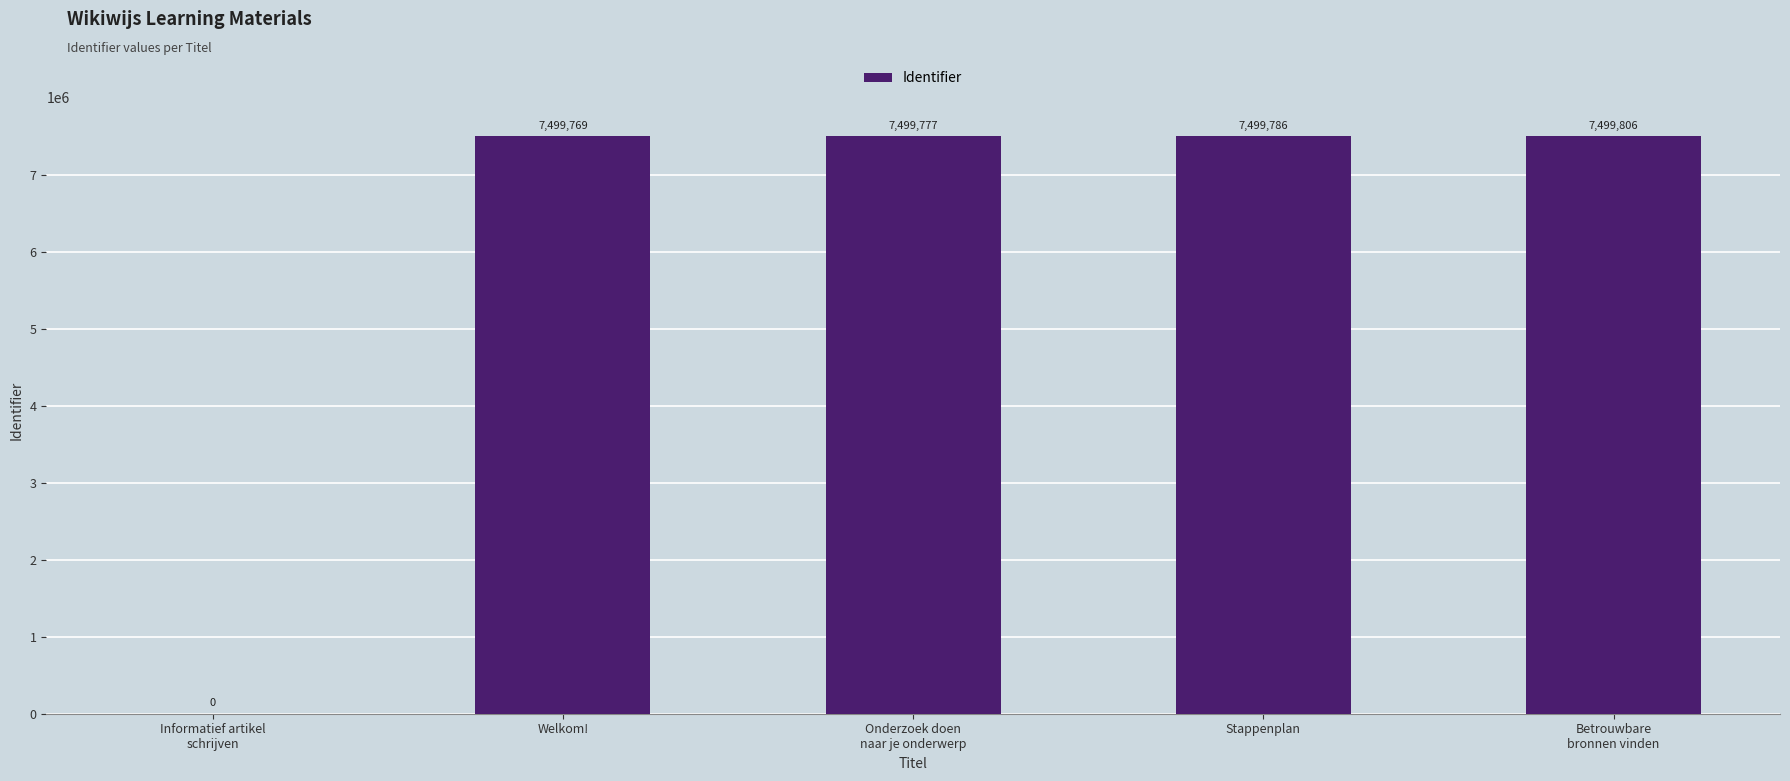

What is the sum of all values?

29999138